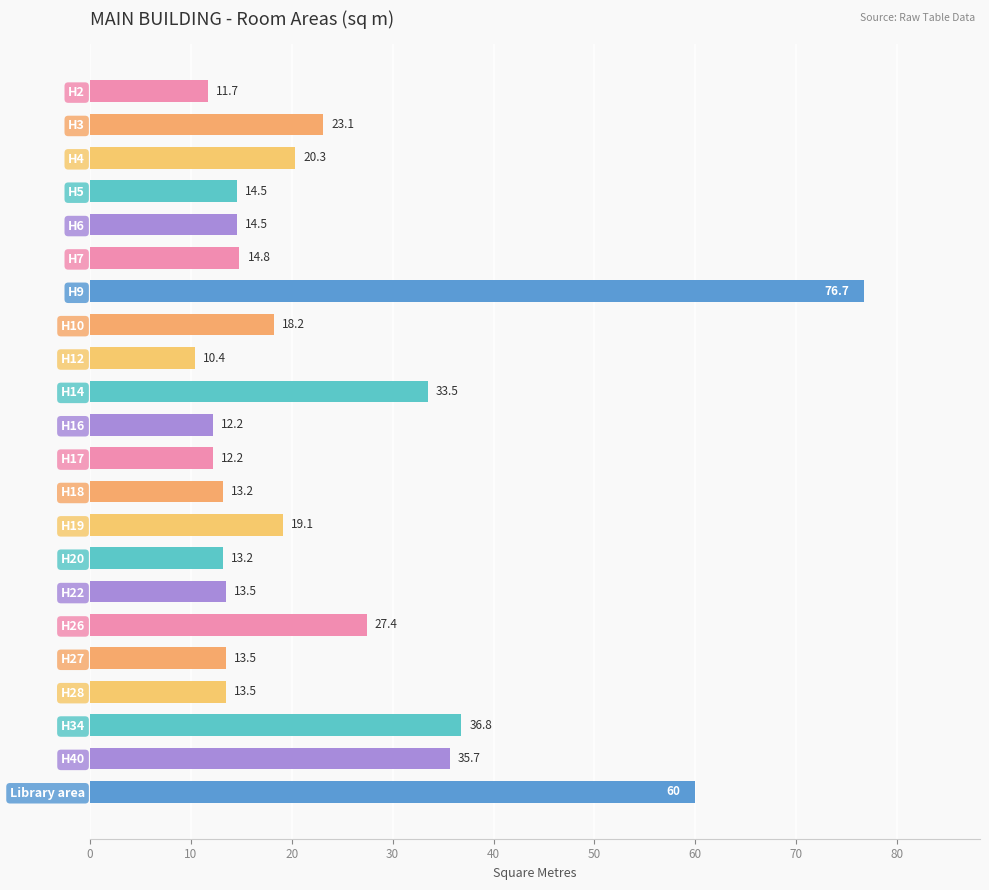

What is the average value?

23.1